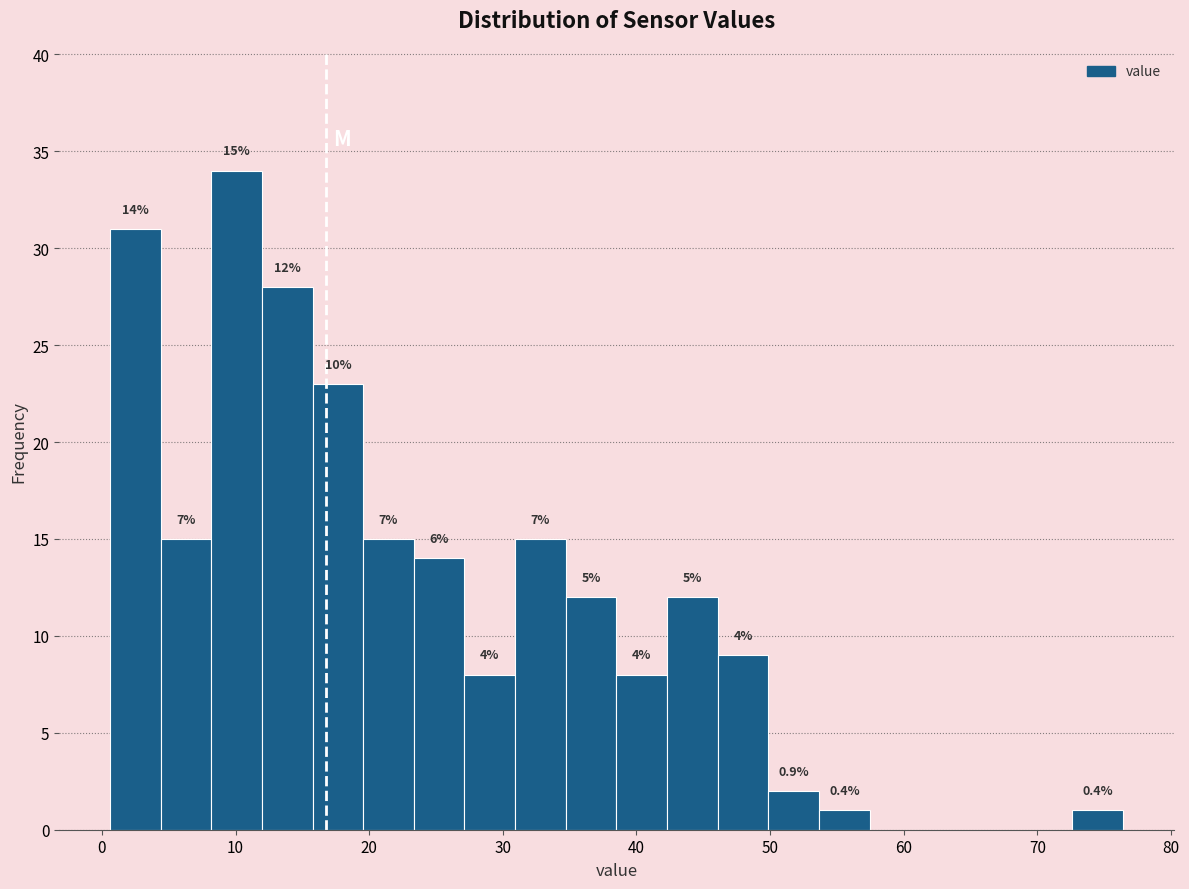

Read against the x-axis, roughly where is the centre of the tallest bar?

10